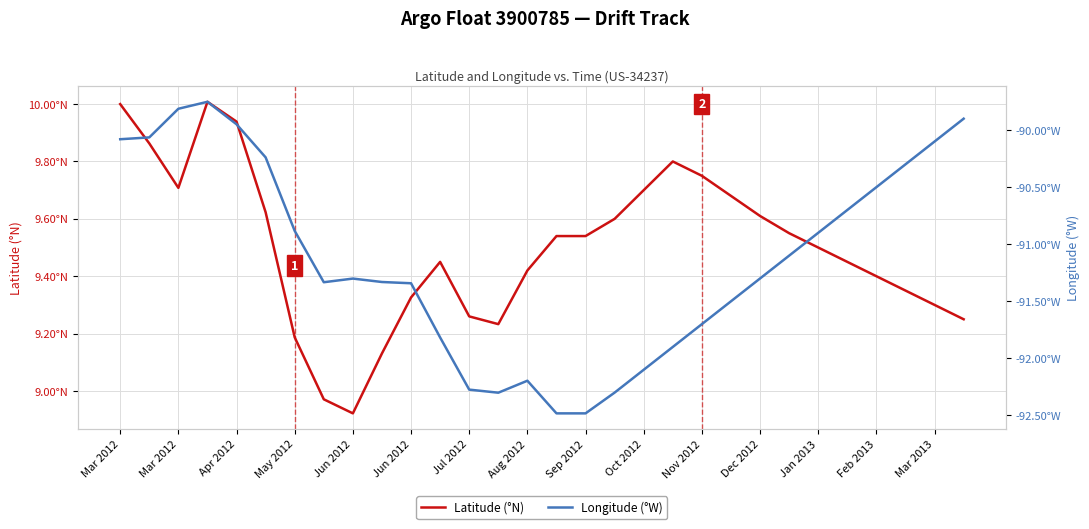

Which series has the widest spread of values?

Longitude (°W)